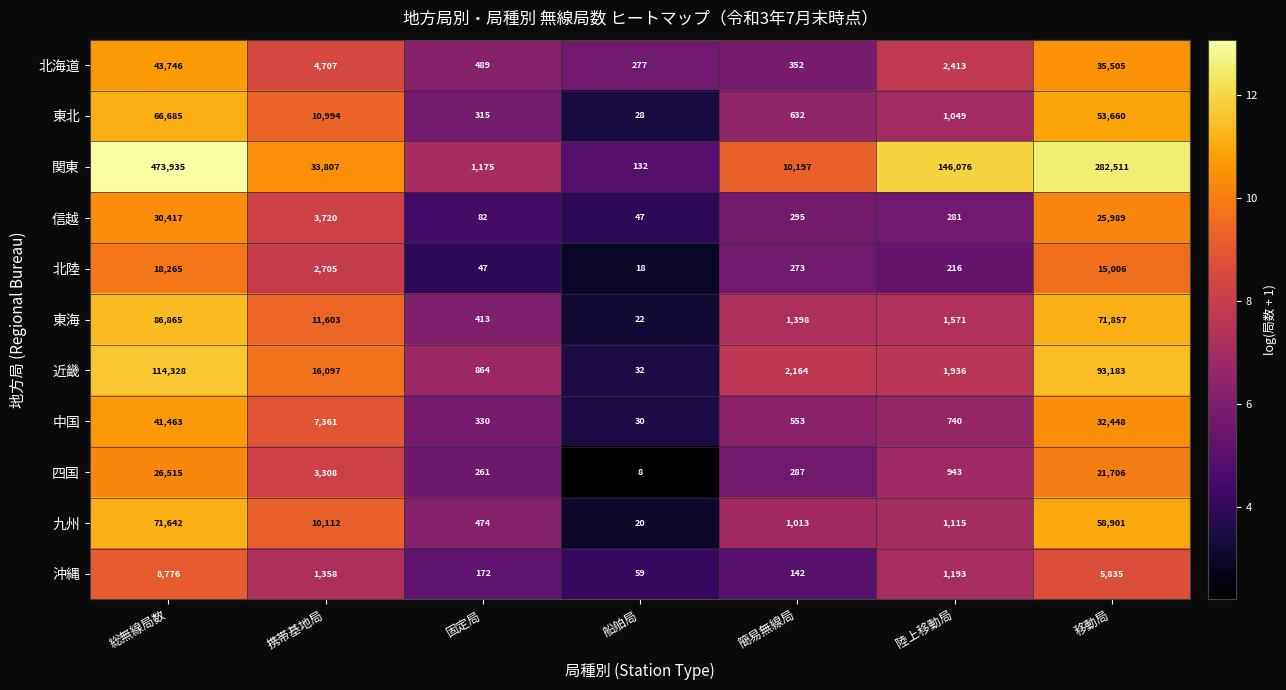

Which series has the largest total across all categories?

関東